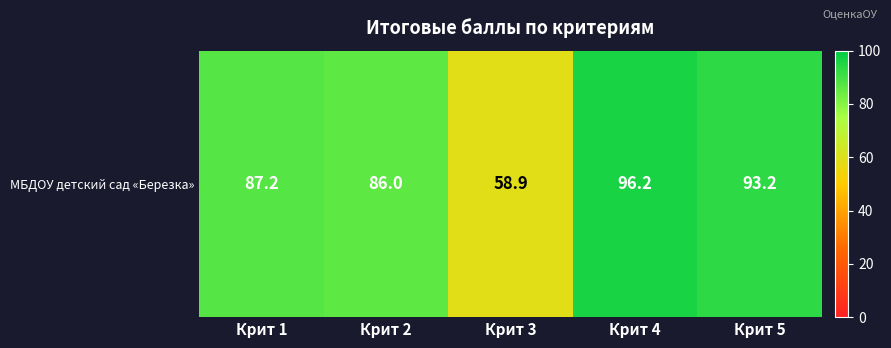

Rank the categories by value from lowest to highest.

Крит 3, Крит 2, Крит 1, Крит 5, Крит 4